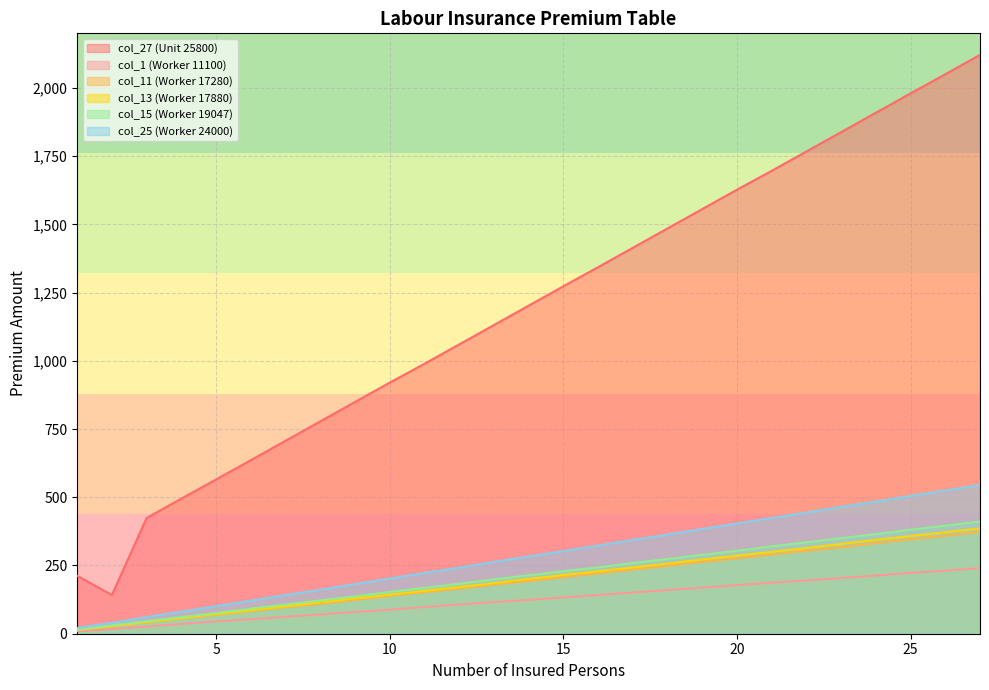

Which has a higher value, 12 or 24?

24